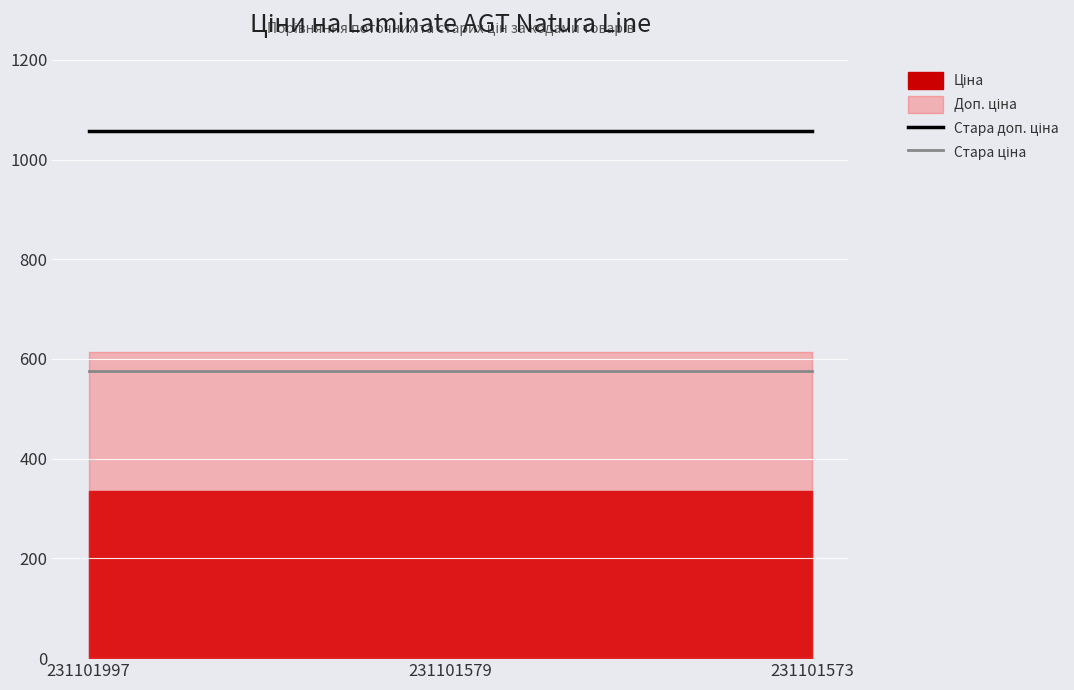

What is the value of the Стара ціна point at the 1st from the left?

576.6